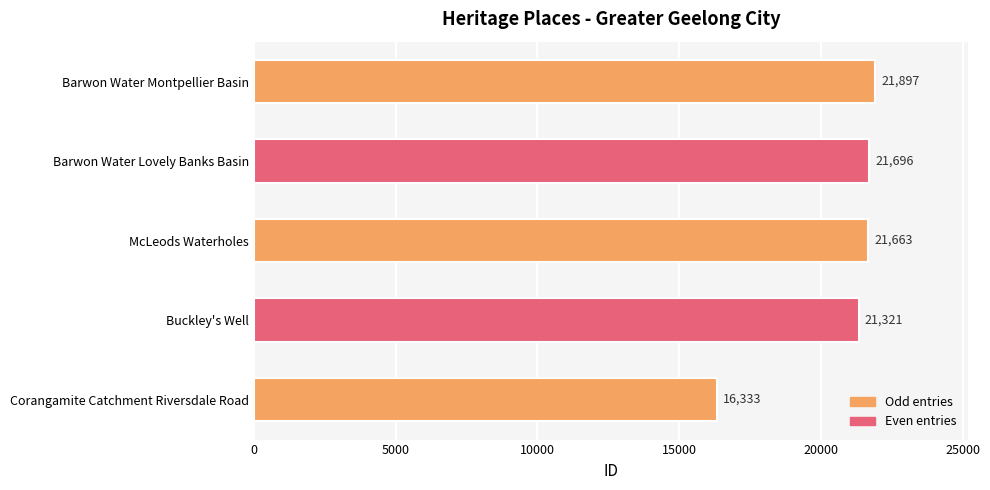

Rank the categories by value from lowest to highest.

Corangamite Catchment Riversdale Road, Buckley's Well, McLeods Waterholes, Barwon Water Lovely Banks Basin, Barwon Water Montpellier Basin